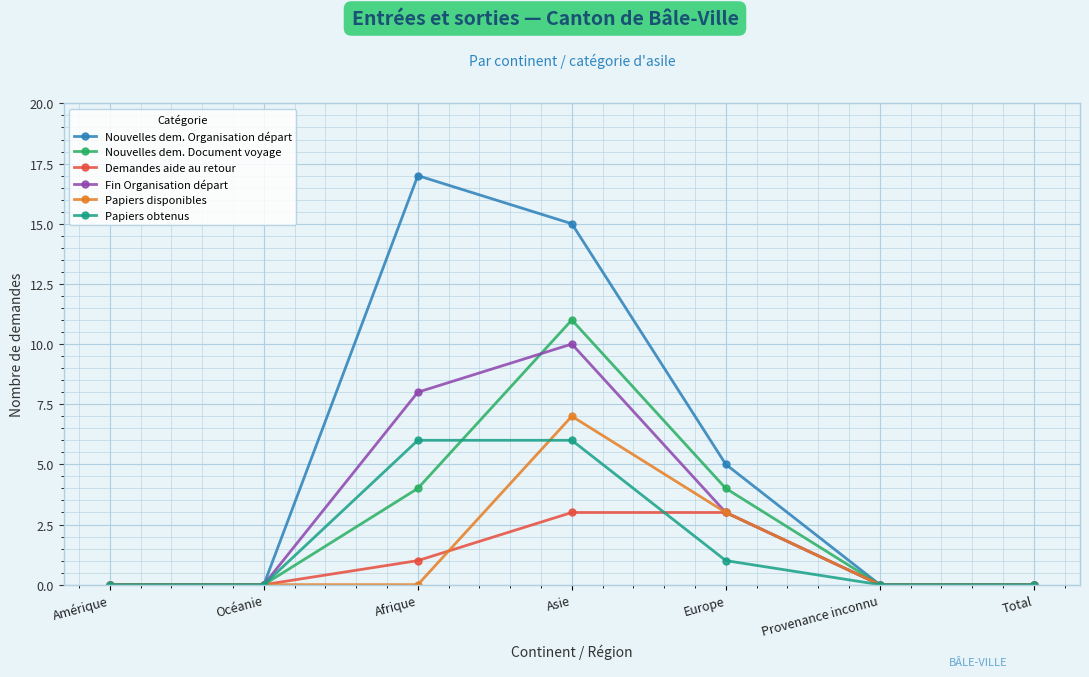

Which series has the widest spread of values?

Nouvelles dem. Organisation départ